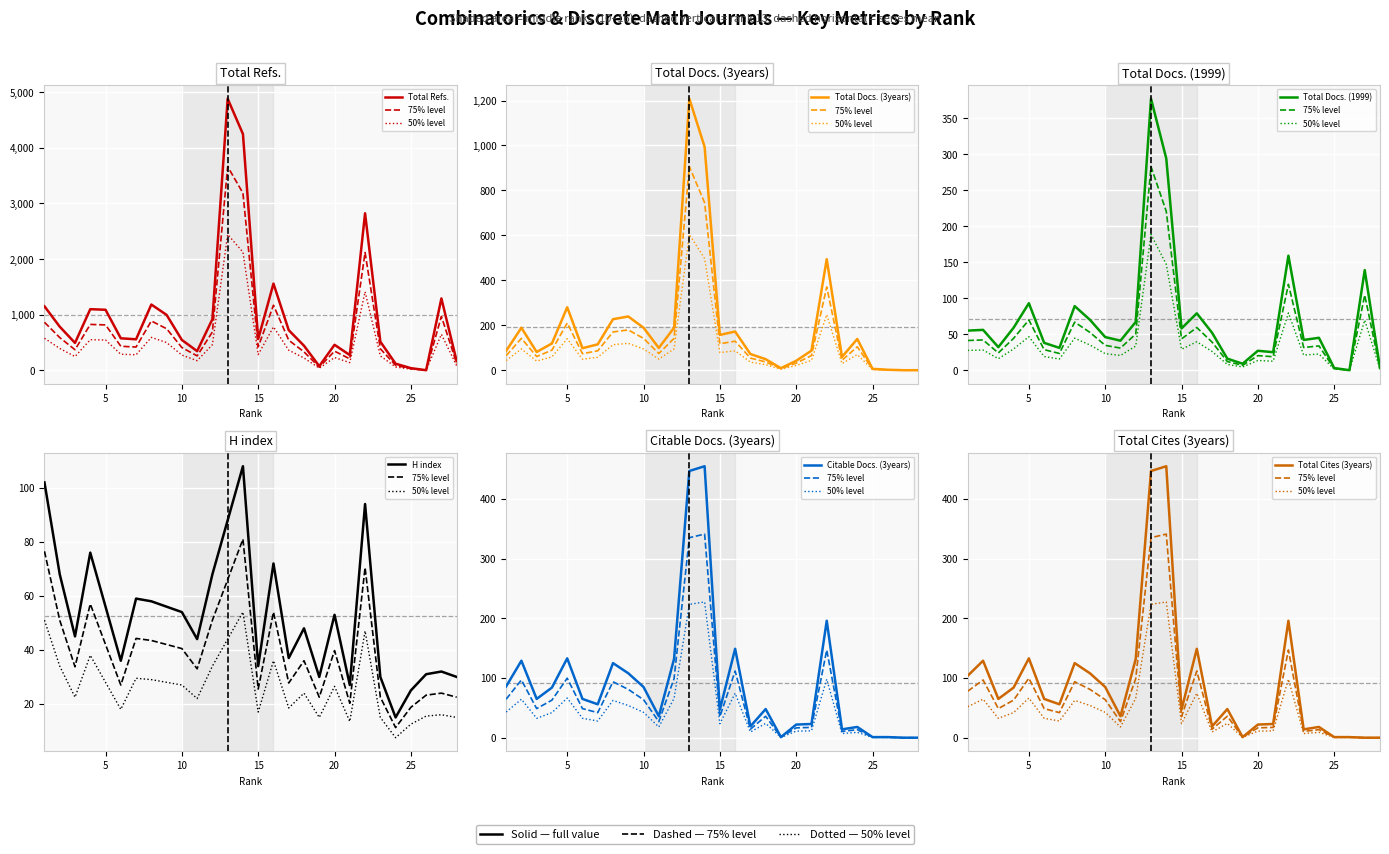

How many positive values does the Total Cites (3years) series have?

26